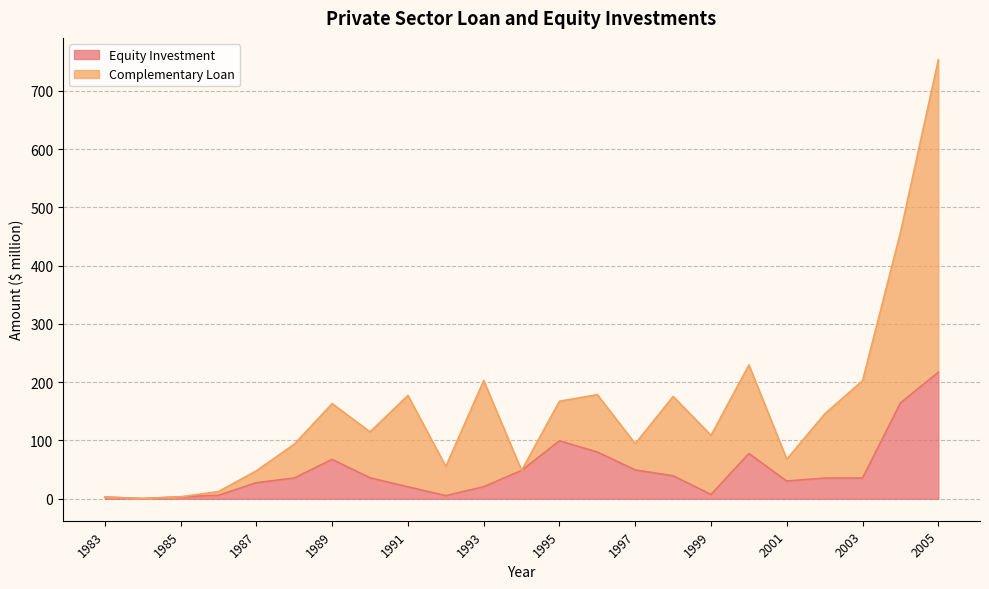

Is the value of Complementary Loan at 1985 greater than the value of Equity Investment at 1998?

No